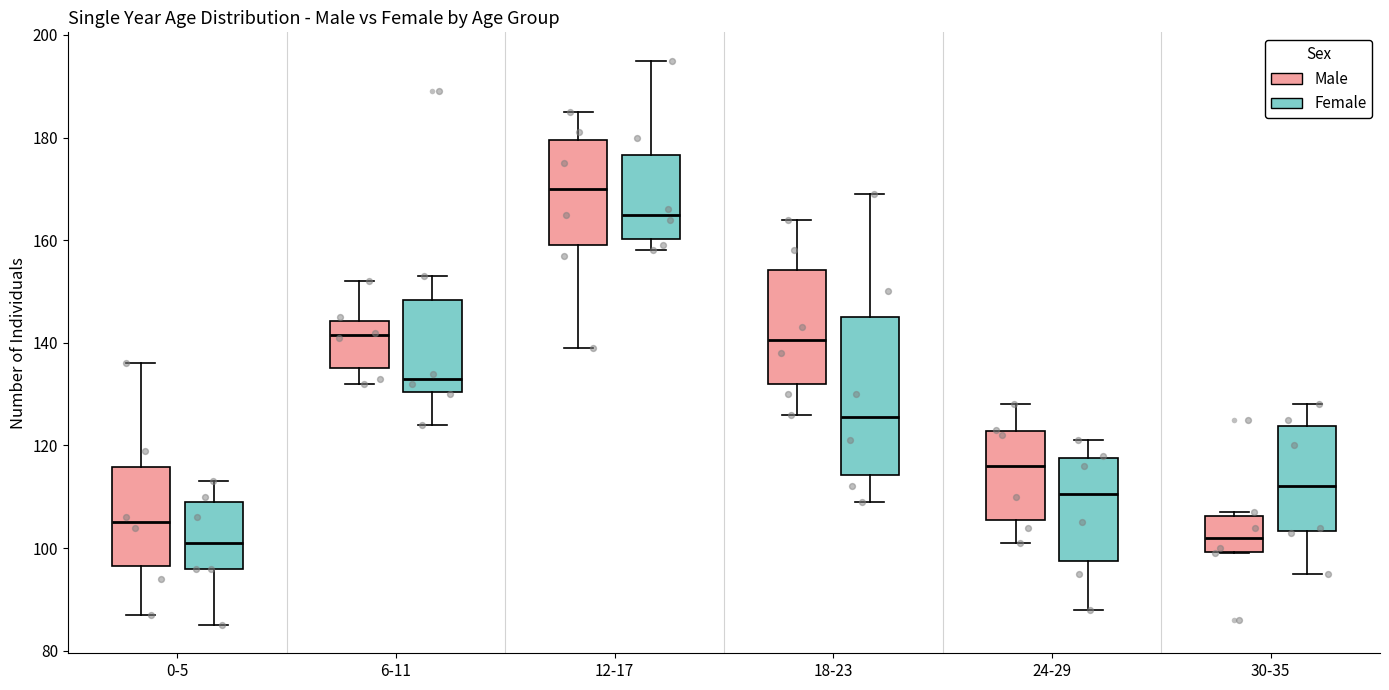

Comparing the boxes themselves (not the whiskers), which one is the tallest?

18-23 (Female)